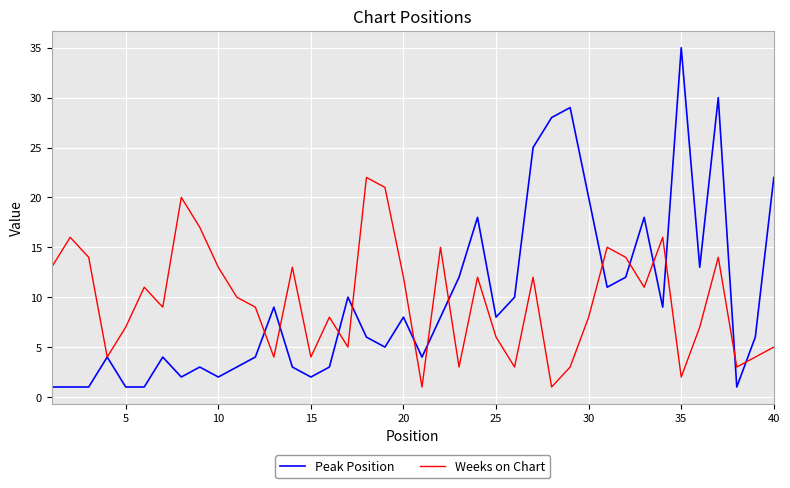

Rank the series by their maximum value, from highest to lowest.

Peak Position, Weeks on Chart